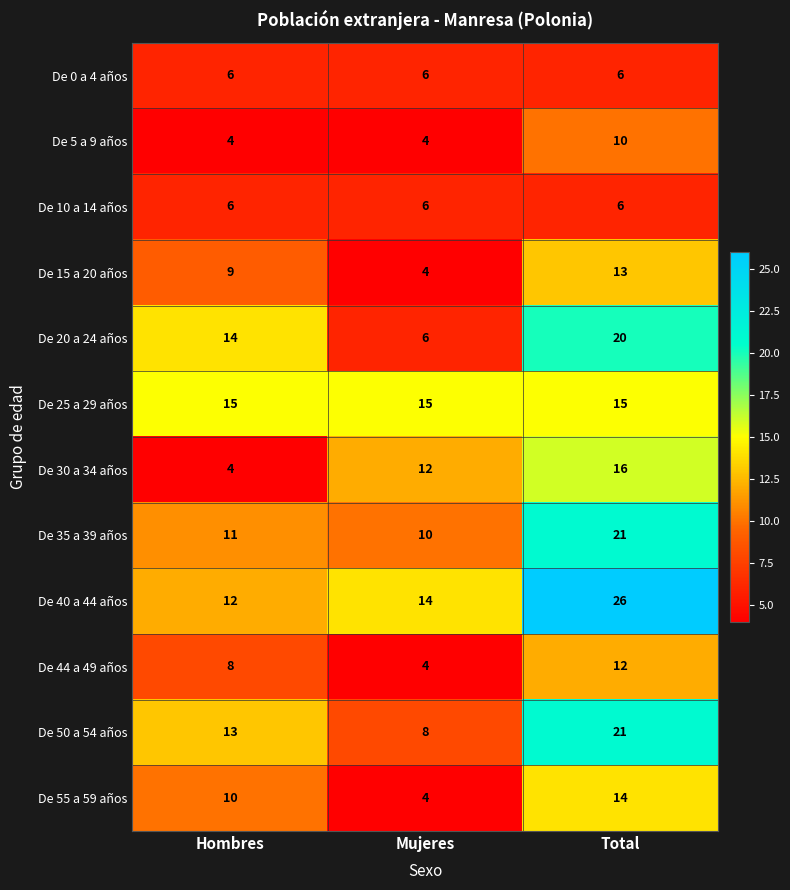

What is the smallest value displayed?

4